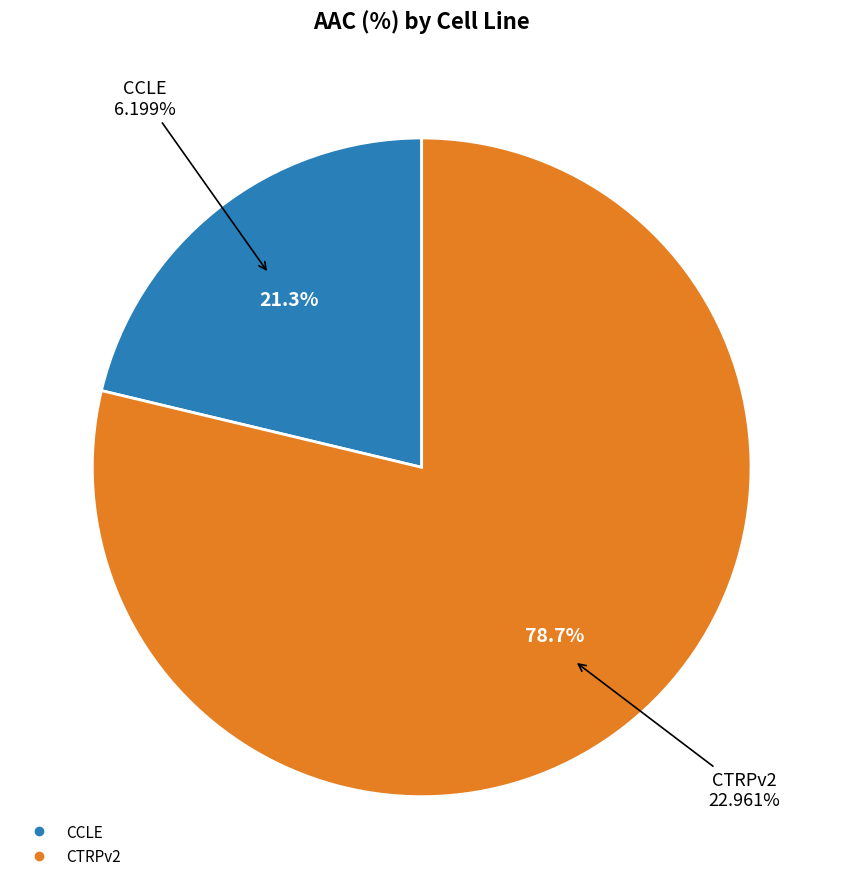

What percentage is NOT represented by CTRPv2?

21.3%